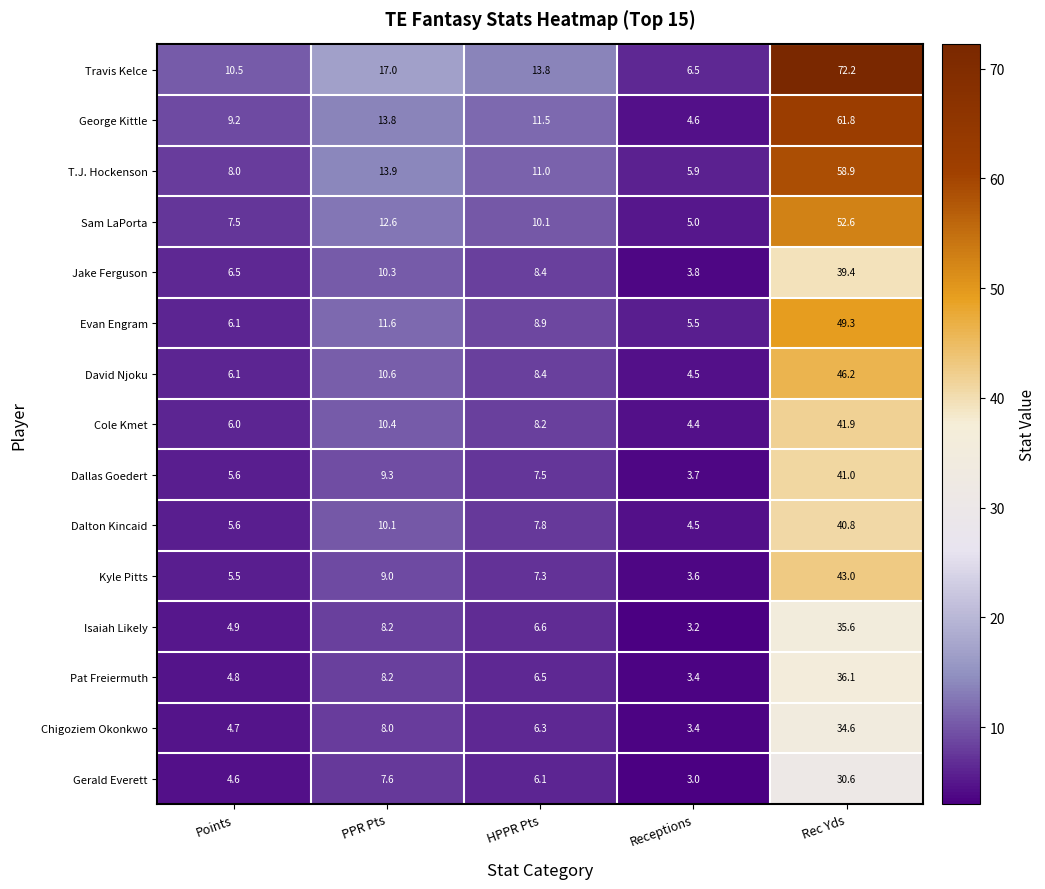

What is the spread (max minus min) of values at PPR Pts?

9.4